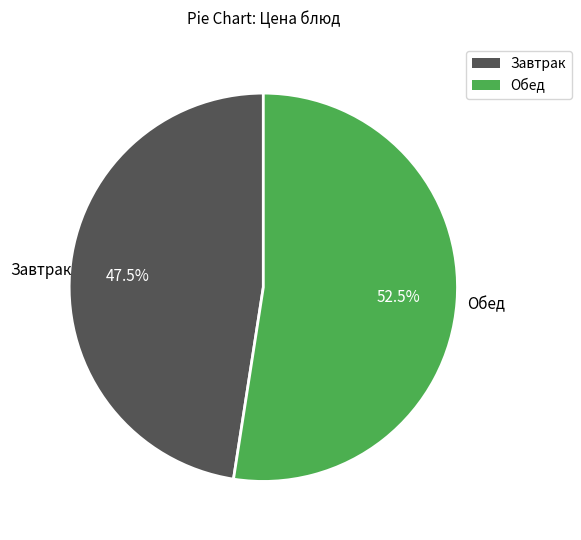

Does any single category account for the majority?

Yes